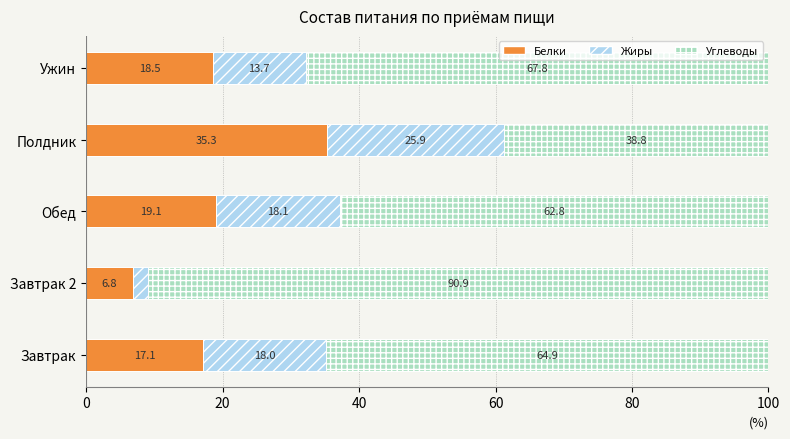

Rank the categories by Белки value from lowest to highest.

Завтрак 2, Завтрак, Ужин, Обед, Полдник